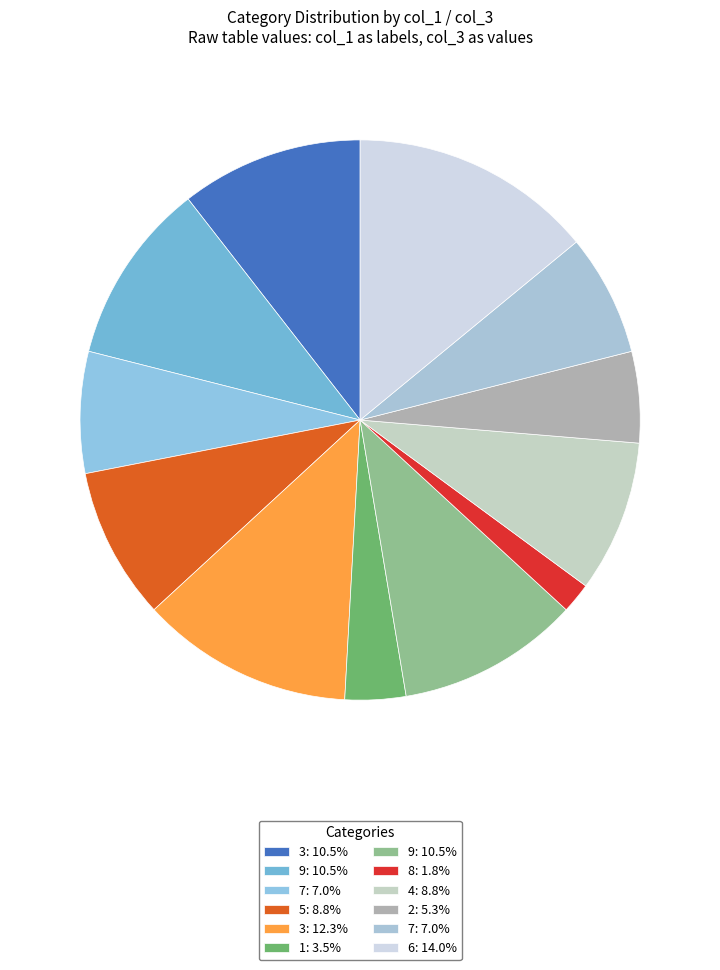

What is the largest slice in the pie chart?

6